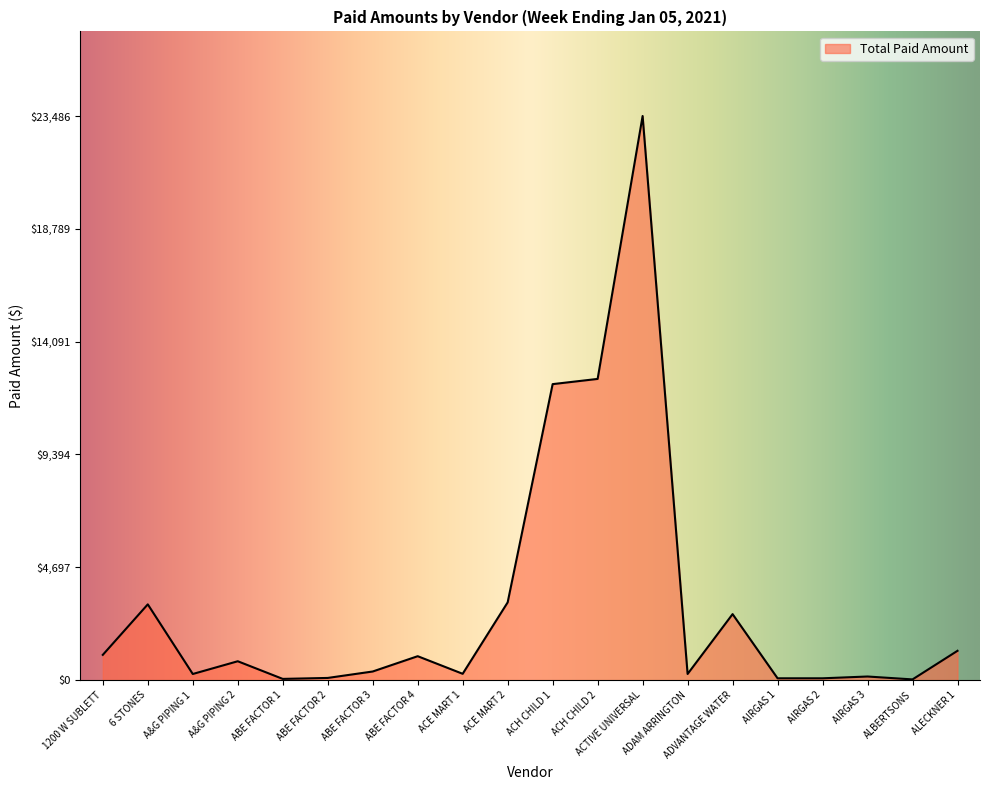

What position from the left is ABE FACTOR 1?

5